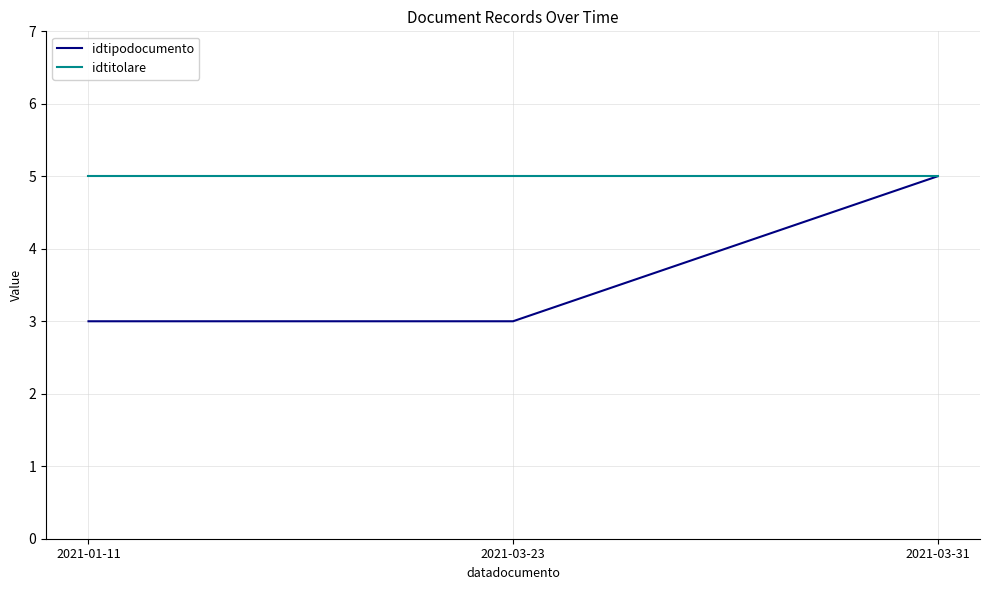

The value of idtitolare at 2021-03-31 is 5. True or false?

True